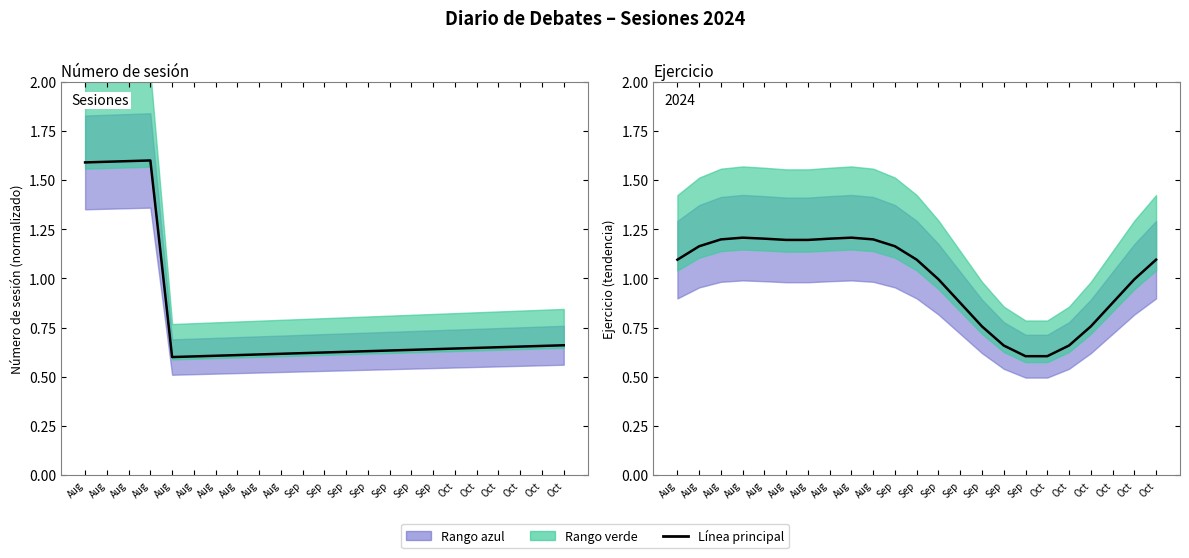

In Ejercicio, how many points are higher than both neighbors (excluding endpoints)?

2